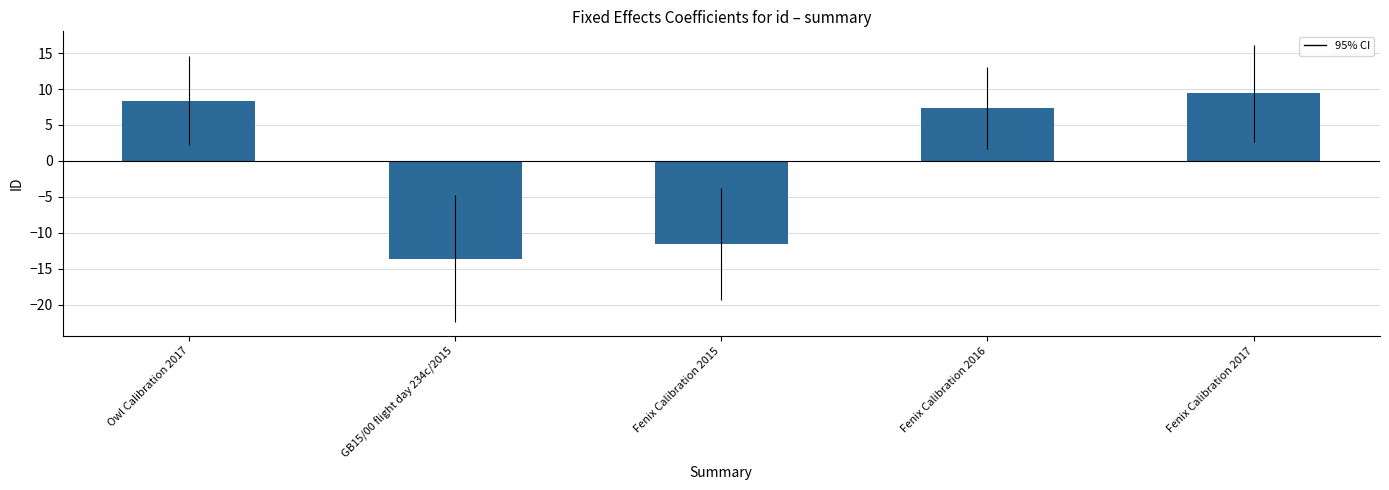

What is the maximum value shown in the chart?

9.4